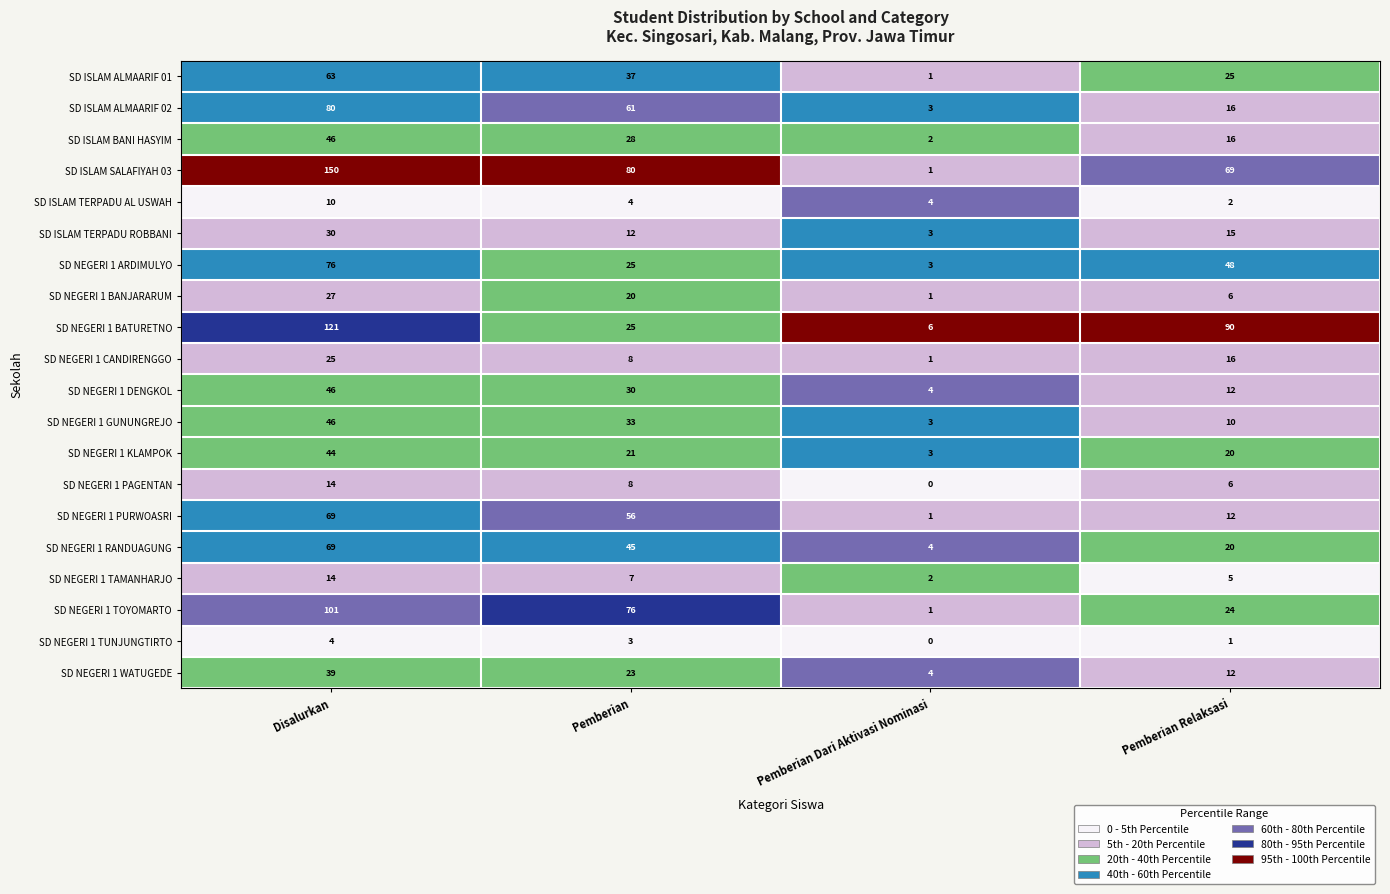

The SD NEGERI 1 BANJARARUM series shows 1 at Pemberian Dari Aktivasi Nominasi. True or false?

True